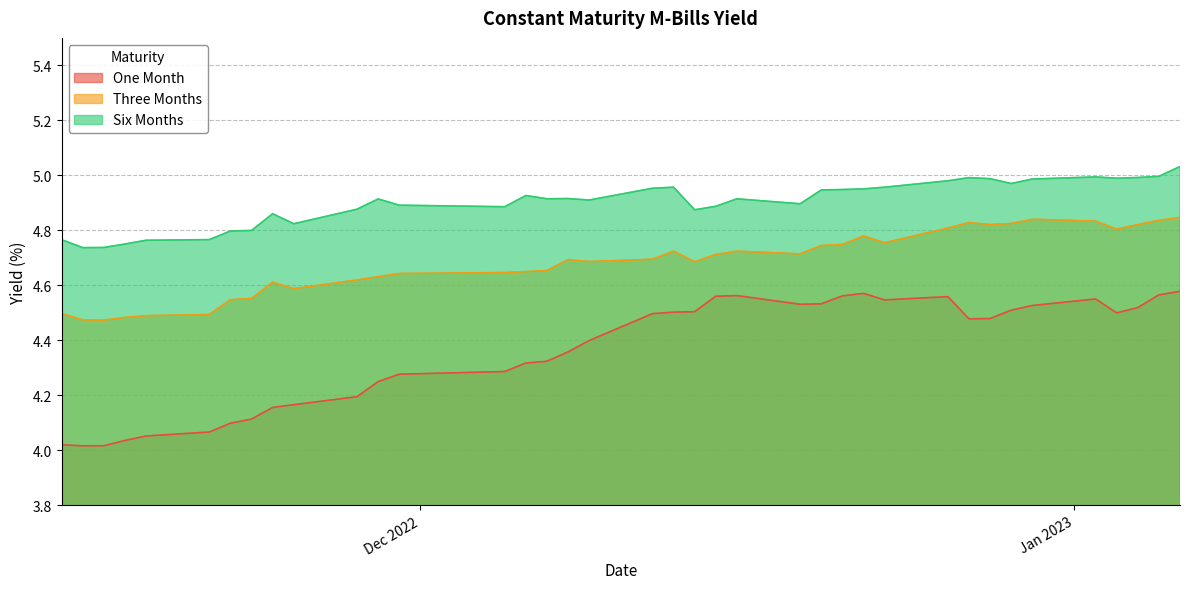

Reading left to right, list all the values displayed in this chart.

One Month: 4.0	4.0	4.0	4.0	4.1	4.1	4.1	4.1	4.2	4.2	4.2	4.3	4.3	4.3	4.3	4.3	4.4	4.4	4.5	4.5	4.5	4.6	4.6	4.5	4.5	4.6	4.6	4.5	4.6	4.5	4.5	4.5	4.5	4.6	4.5	4.5	4.6	4.6
Three Months: 4.5	4.5	4.5	4.5	4.5	4.5	4.5	4.6	4.6	4.6	4.6	4.6	4.6	4.6	4.7	4.7	4.7	4.7	4.7	4.7	4.7	4.7	4.7	4.7	4.7	4.7	4.8	4.8	4.8	4.8	4.8	4.8	4.8	4.8	4.8	4.8	4.8	4.8
Six Months: 4.8	4.7	4.7	4.8	4.8	4.8	4.8	4.8	4.9	4.8	4.9	4.9	4.9	4.9	4.9	4.9	4.9	4.9	5.0	5.0	4.9	4.9	4.9	4.9	4.9	4.9	5.0	5.0	5.0	5.0	5.0	5.0	5.0	5.0	5.0	5.0	5.0	5.0